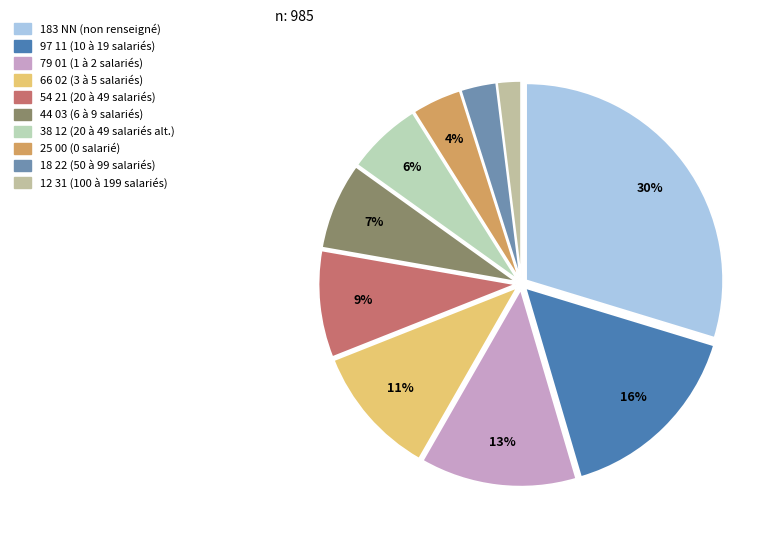

How many segments does this pie chart have?

10